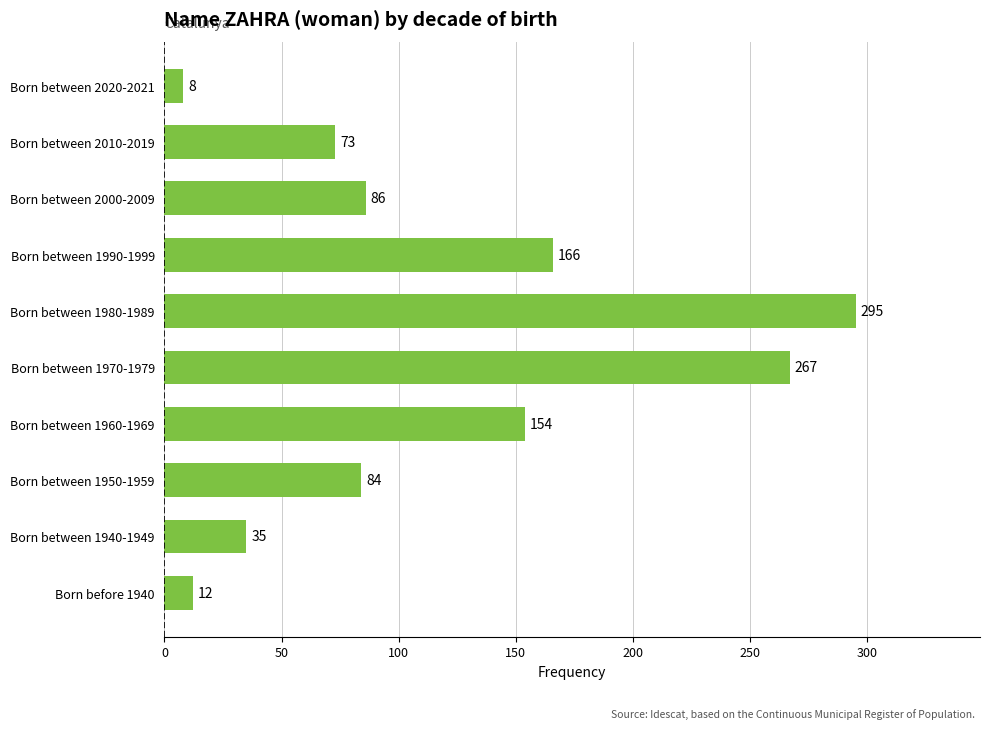

What is the sum of all values?

1180